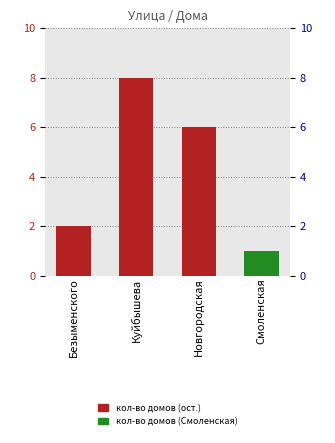

What is the difference between the maximum and minimum values?

7